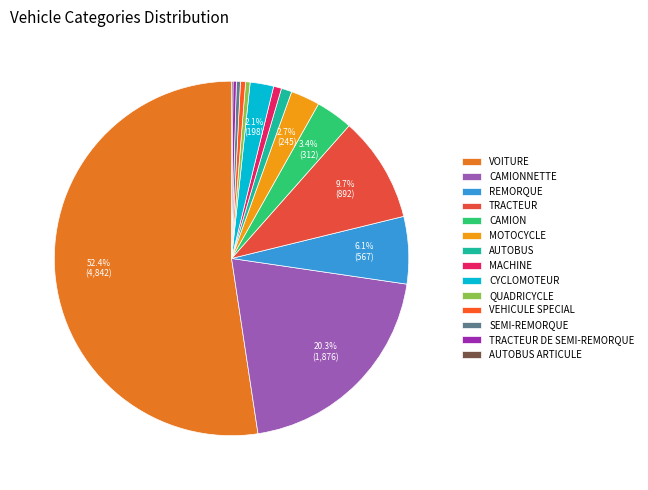

True or false: CYCLOMOTEUR accounts for 2% of the total.

True